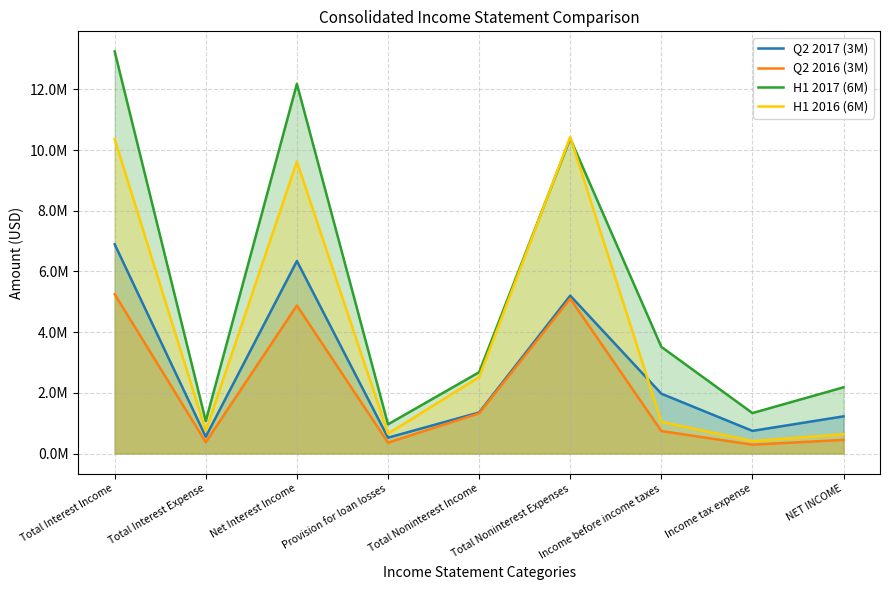

True or false: H1 2017 (6M) and Q2 2016 (3M) cross at least once.

False